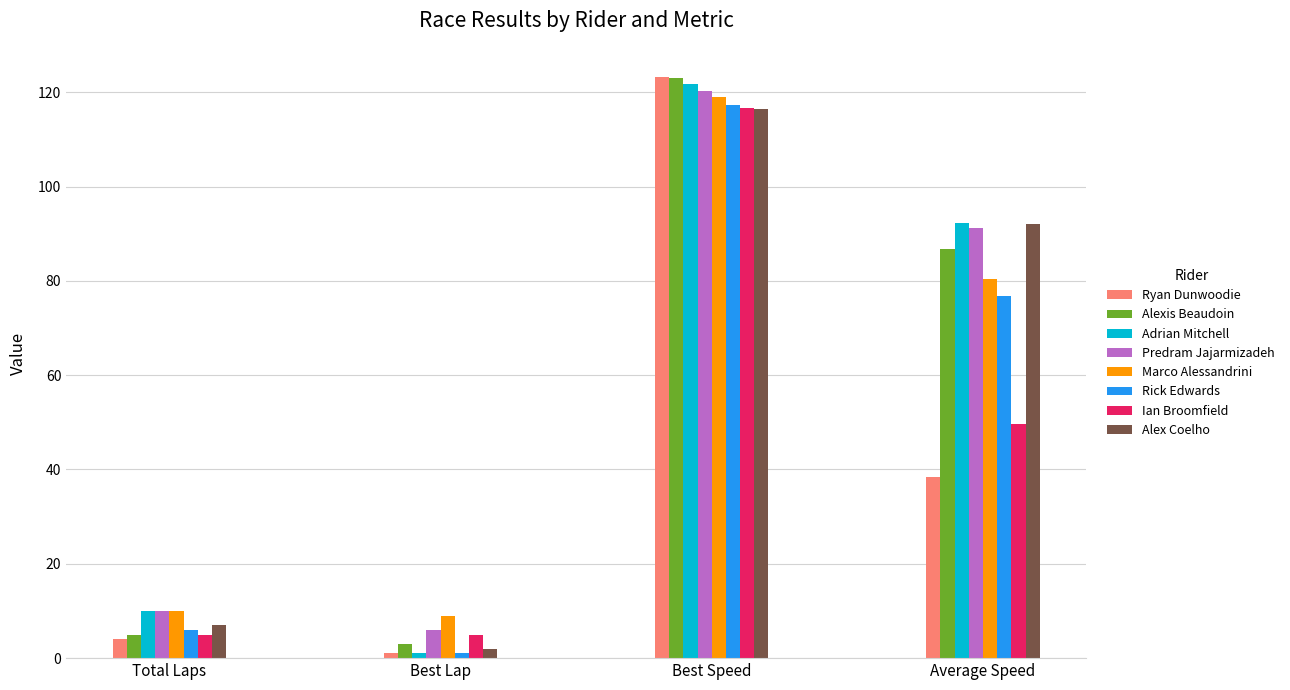

Between Best Lap and Average Speed, which series saw the biggest shift?

Adrian Mitchell